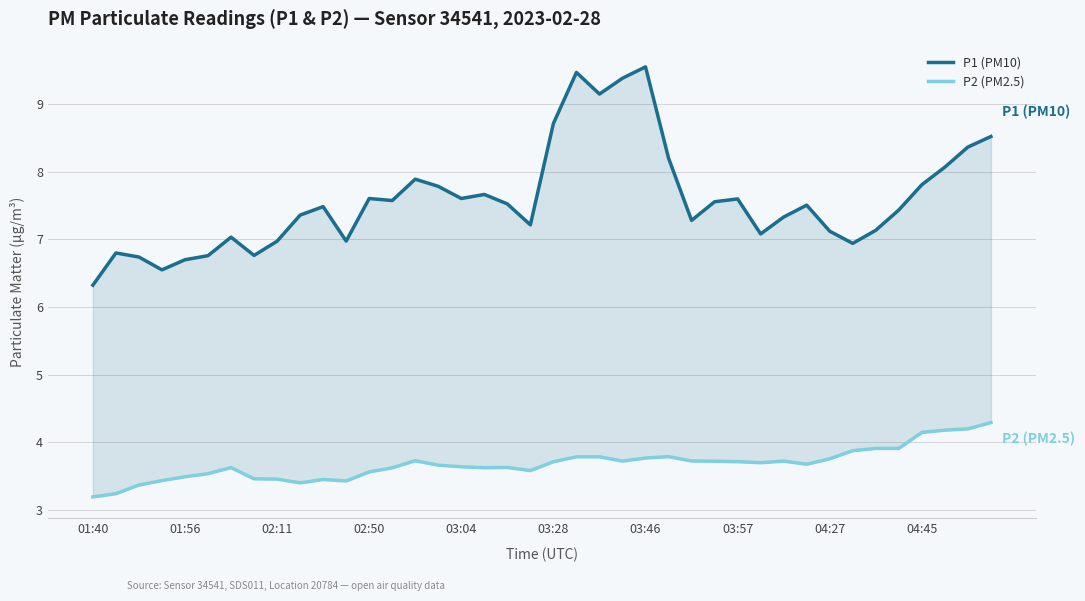

Is the value of P2 (PM2.5) at 29 greater than the value of P1 (PM10) at 35?

No